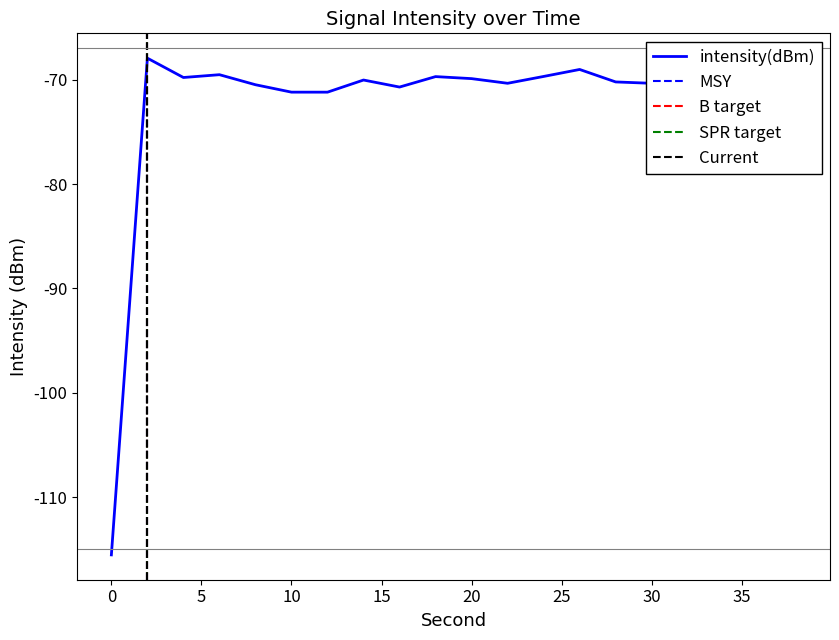

Reading right to left, what are all the values shown in this chart?

38=-70.0	36=-68.9	34=-70.0	32=-70.5	30=-70.4	28=-70.2	26=-69.0	24=-69.7	22=-70.4	20=-69.9	18=-69.7	16=-70.7	14=-70.0	12=-71.2	10=-71.2	8=-70.5	6=-69.5	4=-69.8	2=-67.9	0=-115.5